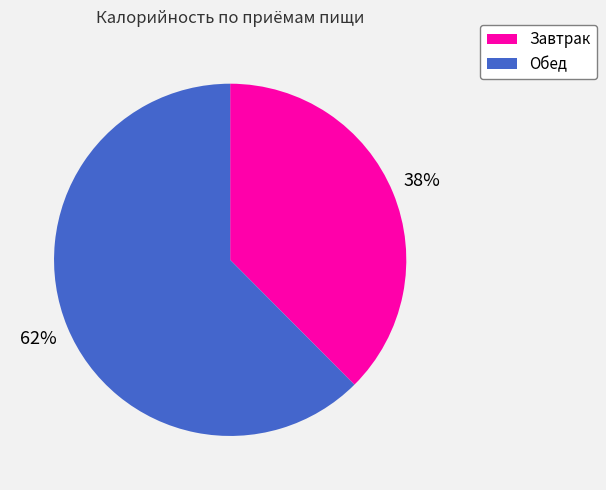

What is the largest slice in the pie chart?

Обед